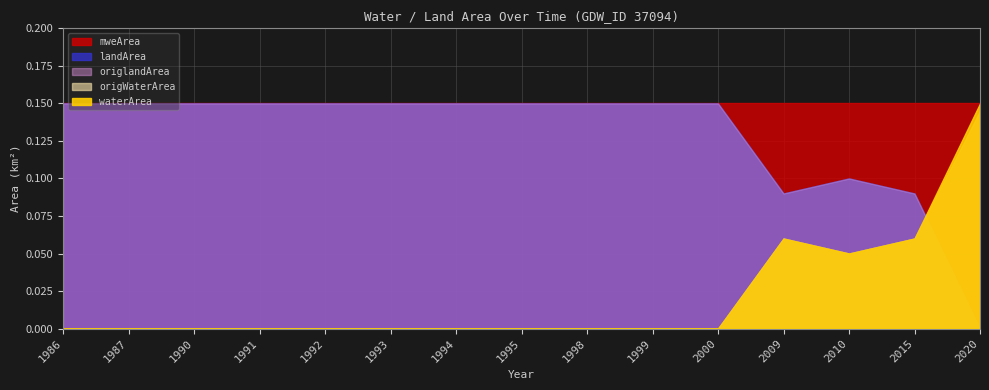

Which series has the largest range (max minus min)?

waterArea